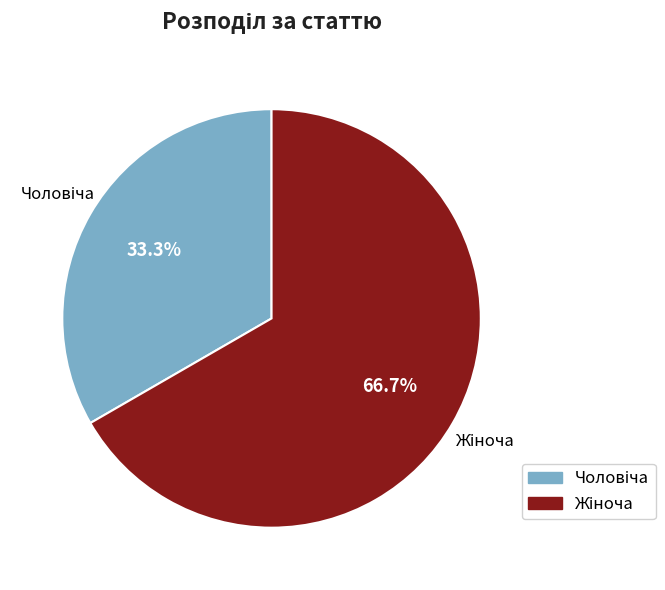

Does any single category account for the majority?

Yes